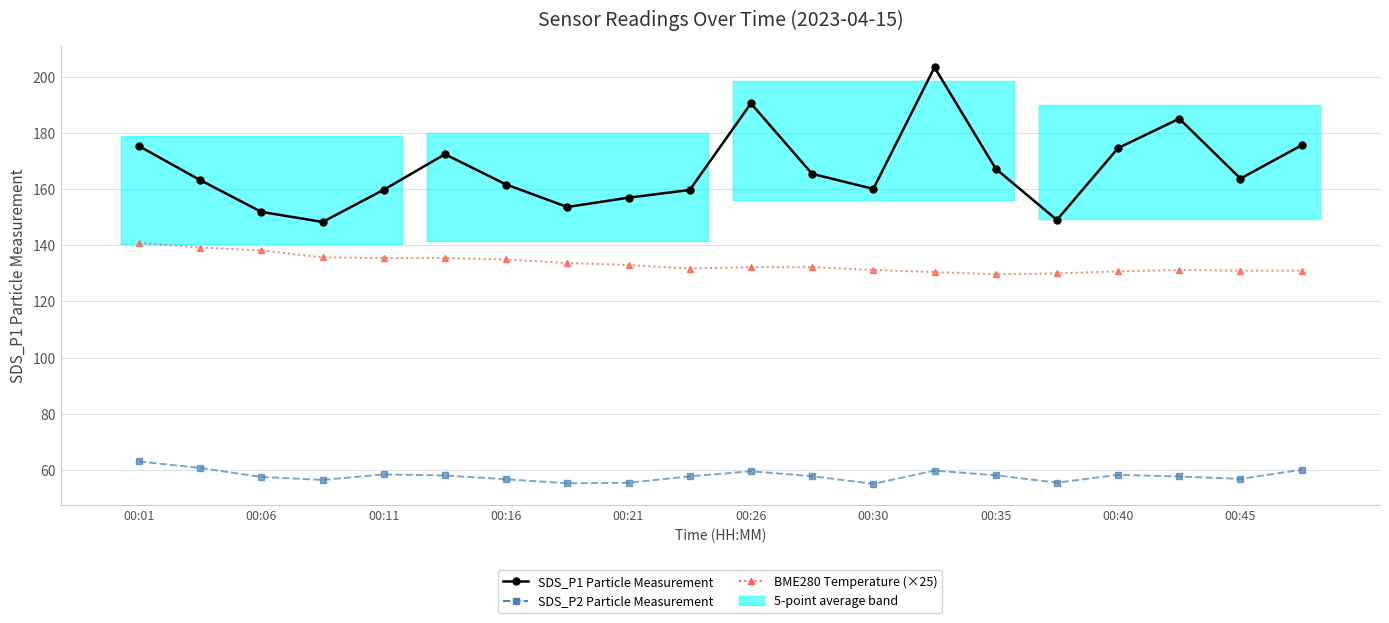

True or false: BME280 Temperature (×25) and SDS_P1 Particle Measurement cross at least once.

False